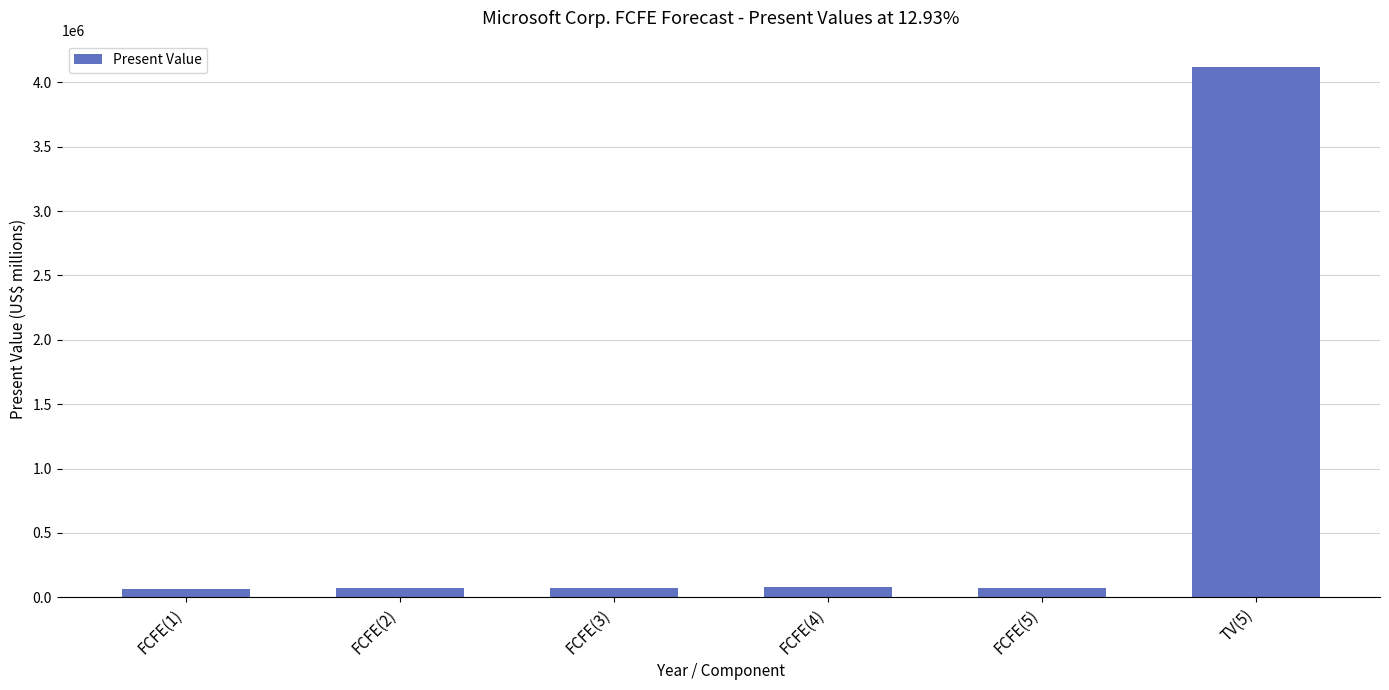

What is the maximum value shown in the chart?

4118027